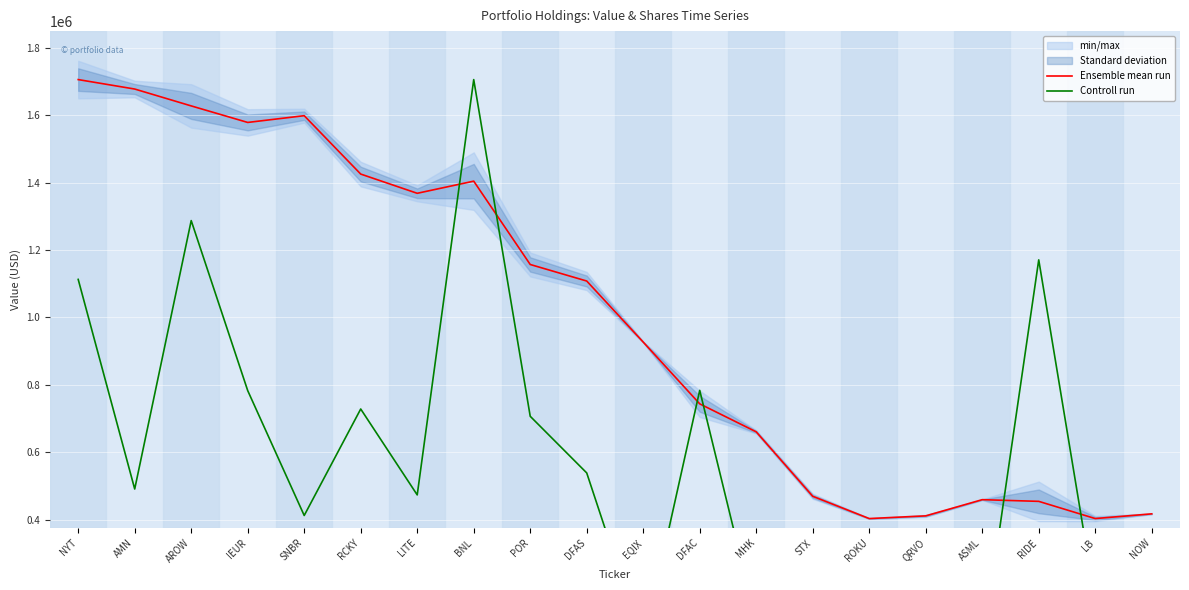

How many intersections are there between Ensemble mean run and Controll run?

6